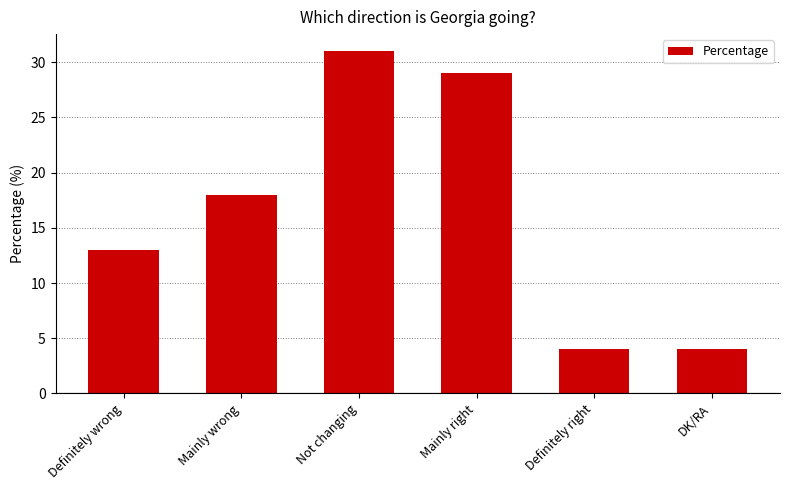

What is the maximum value shown in the chart?

31